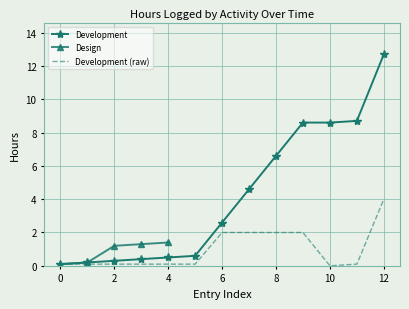

At which label does Development (raw) reach its peak?

12